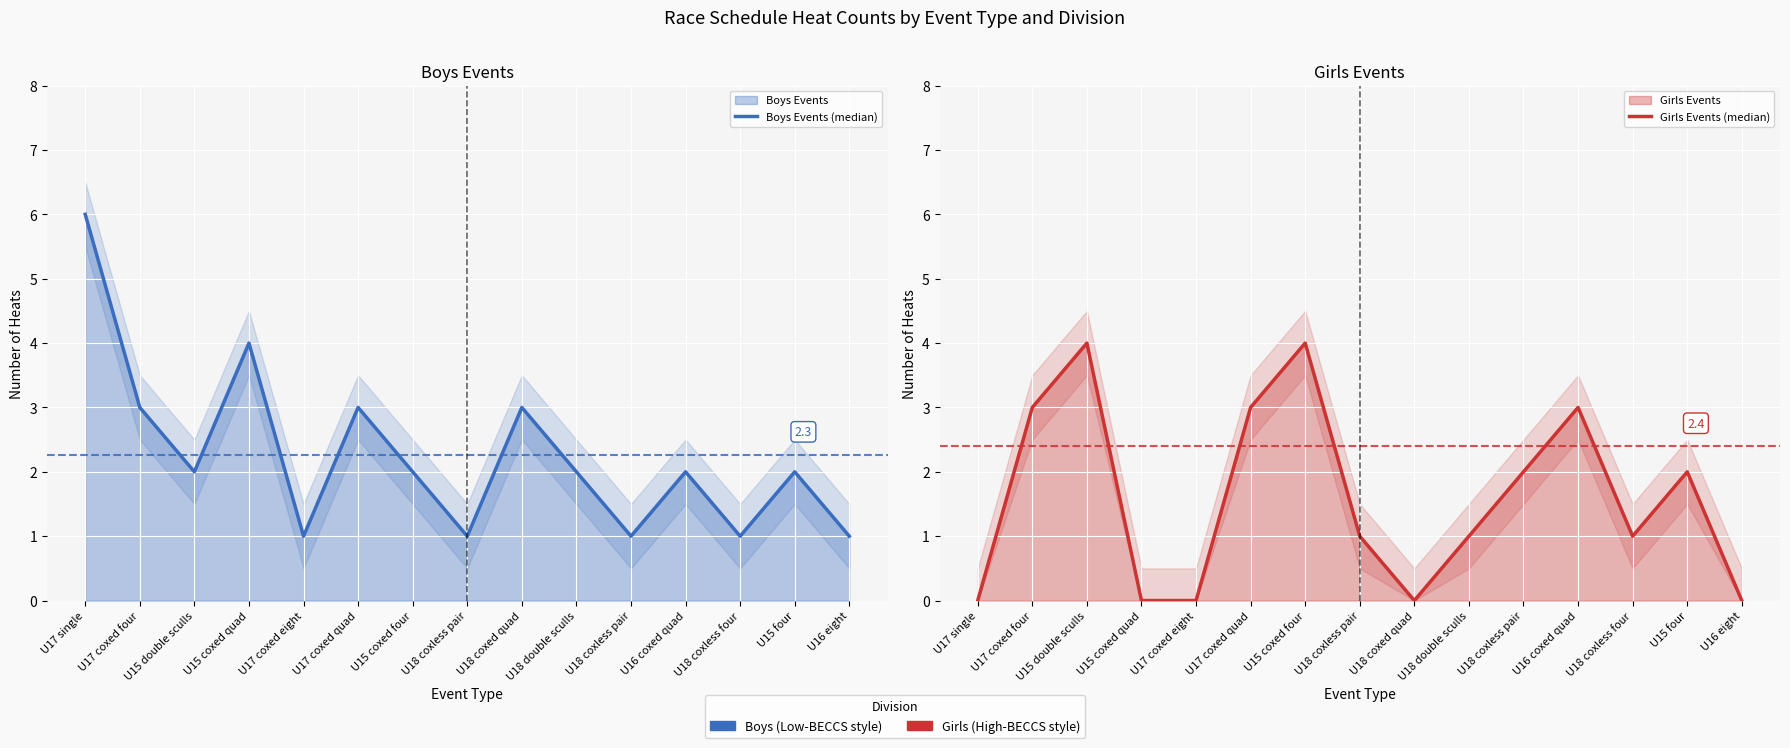

Count the number of categories in the chart.

15